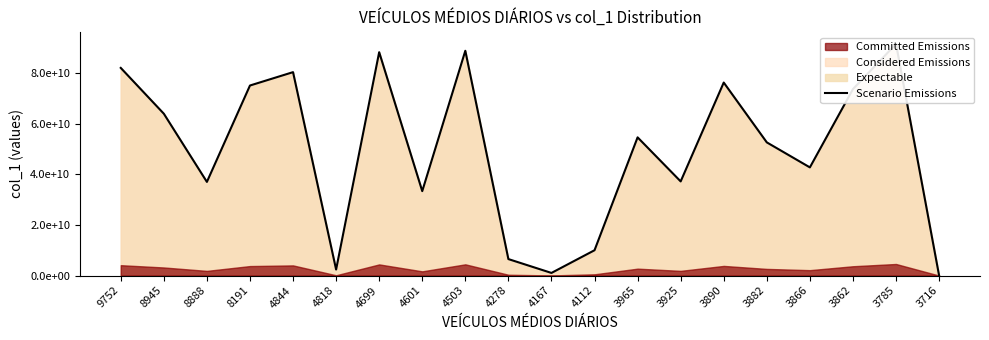

Reading left to right, transcribe all the data shown in this chart.

82175507745	64049759306	37062553273	75206637408	80496346334	2389721726	88390088701	33412933856	88952799374	6522592611	1040299439	10021671326	54691584205	37257880478	76379922793	52703191135	42805407671	73778425125	91655817866	50226683